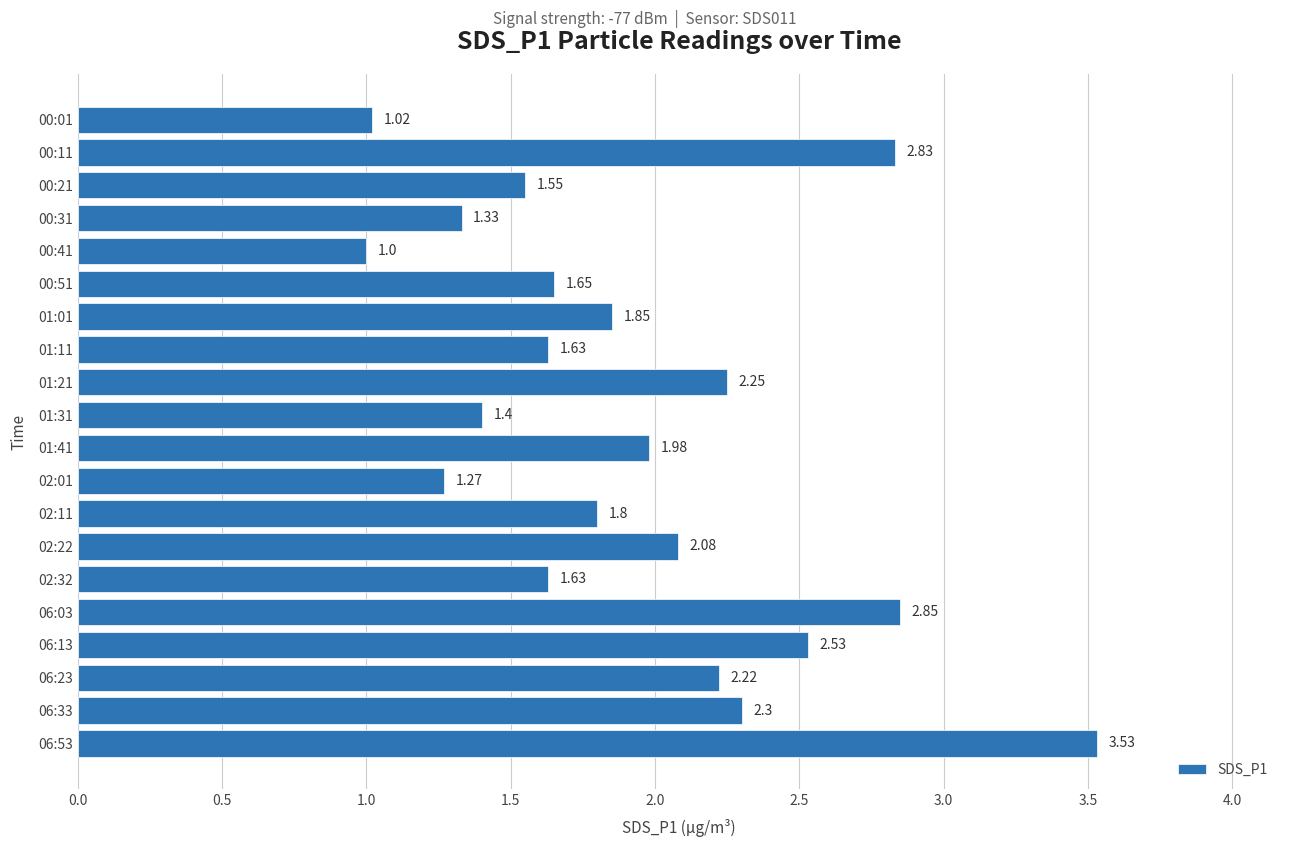

Are the bars grouped side by side (vs. stacked)?

No